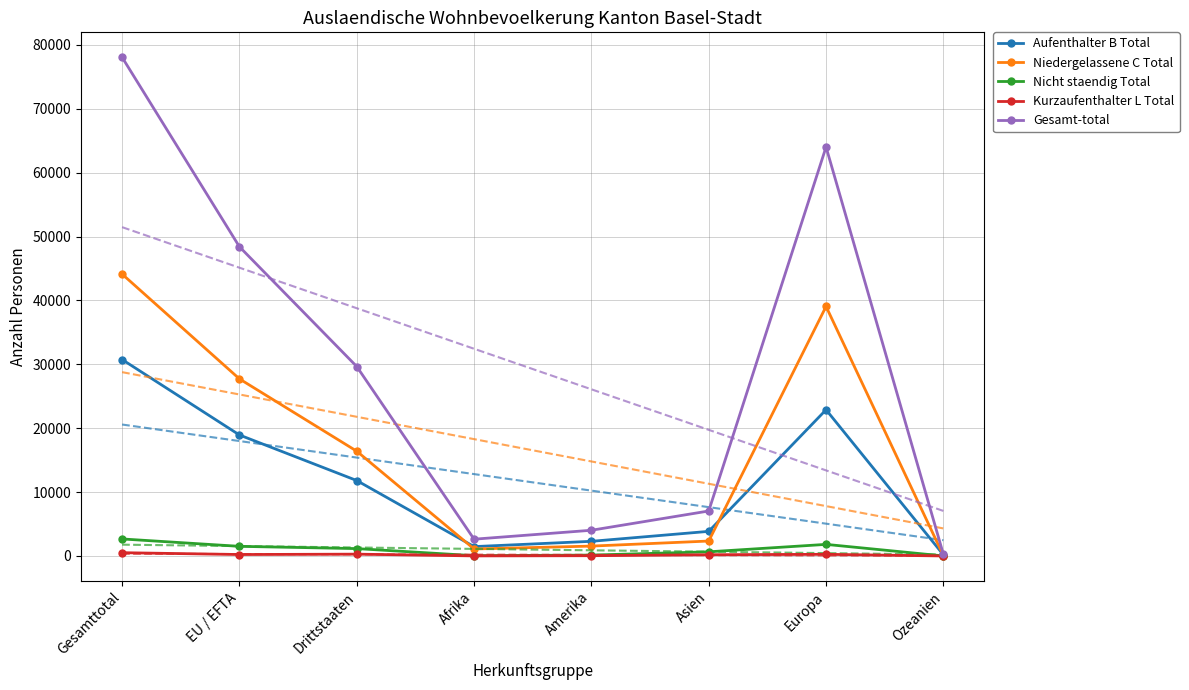

Reading right to left, what are all the values shown in this chart?

Aufenthalter B Total: Ozeanien=183	Europa=22885	Asien=3853	Amerika=2295	Afrika=1467	Drittstaaten=11809	EU / EFTA=18939	Gesamttotal=30748
Niedergelassene C Total: Ozeanien=59	Europa=39050	Asien=2339	Amerika=1548	Afrika=1098	Drittstaaten=16402	EU / EFTA=27720	Gesamttotal=44122
Nicht staendig Total: Ozeanien=7	Europa=1816	Asien=653	Amerika=140	Afrika=50	Drittstaaten=1155	EU / EFTA=1511	Gesamttotal=2666
Kurzaufenthalter L Total: Ozeanien=3	Europa=260	Asien=197	Amerika=43	Afrika=13	Drittstaaten=287	EU / EFTA=229	Gesamttotal=516
Gesamt-total: Ozeanien=252	Europa=64011	Asien=7042	Amerika=4026	Afrika=2628	Drittstaaten=29653	EU / EFTA=48399	Gesamttotal=78052